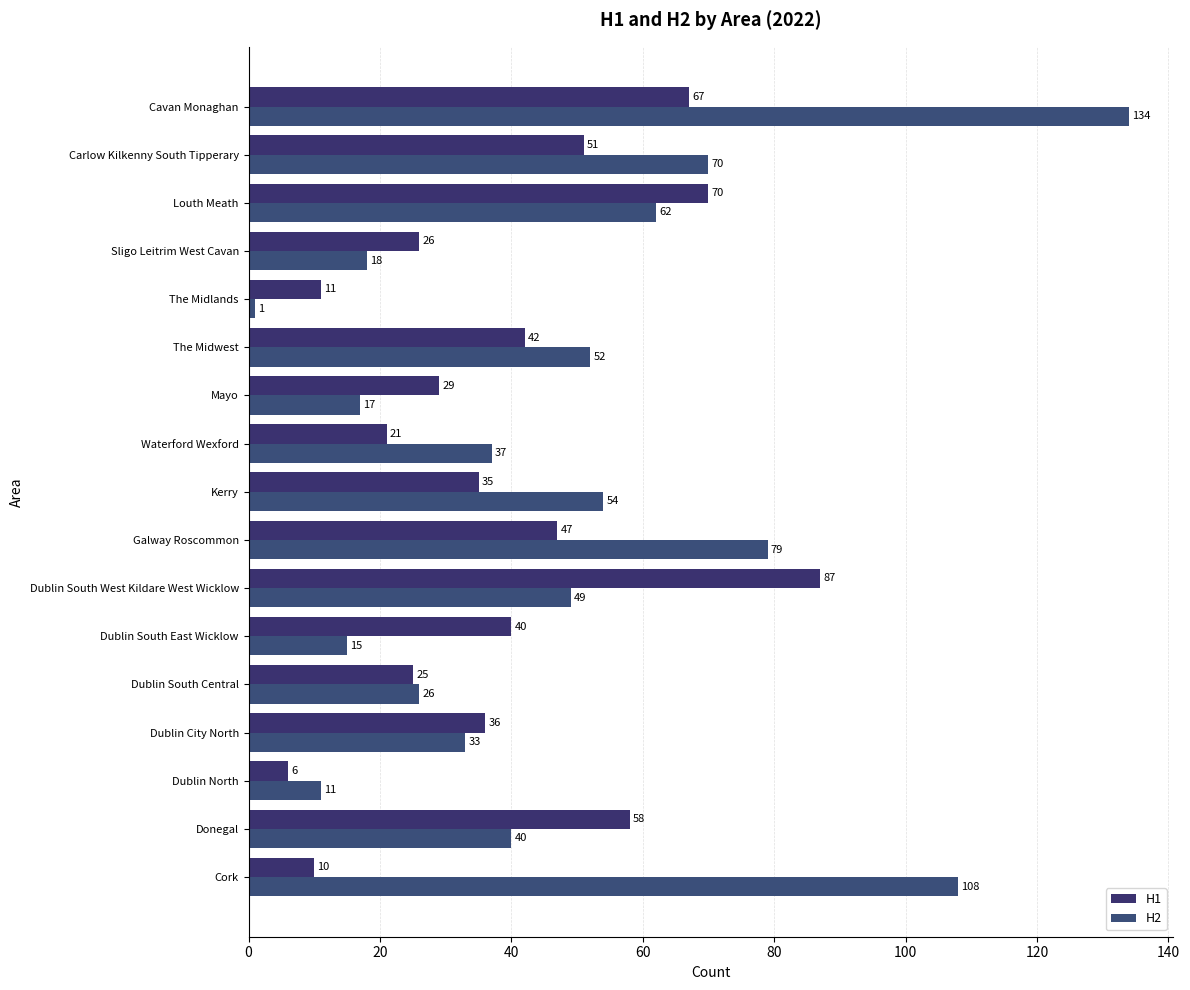

What is the sum of all H1 values?

661